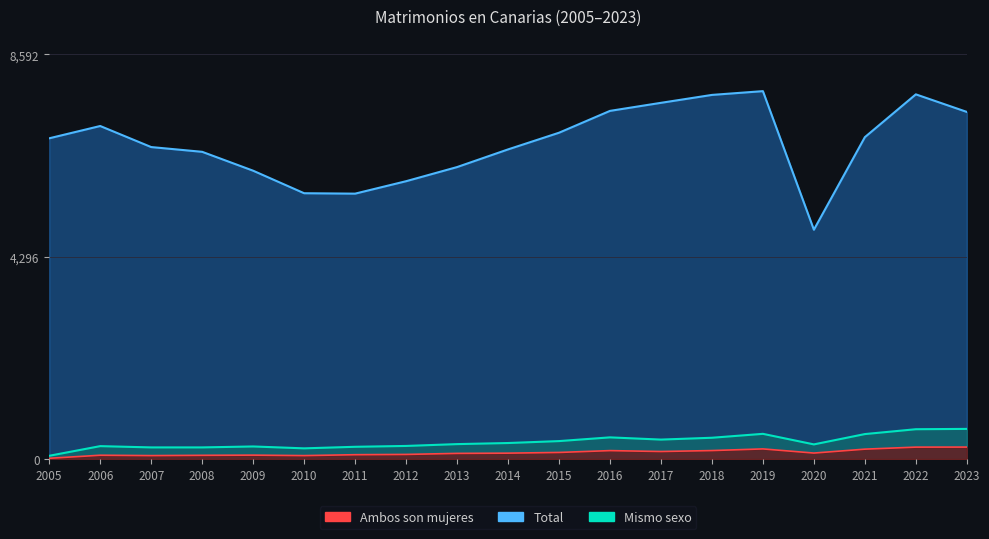

How many interior local peaks does the Ambos son mujeres series have?

4